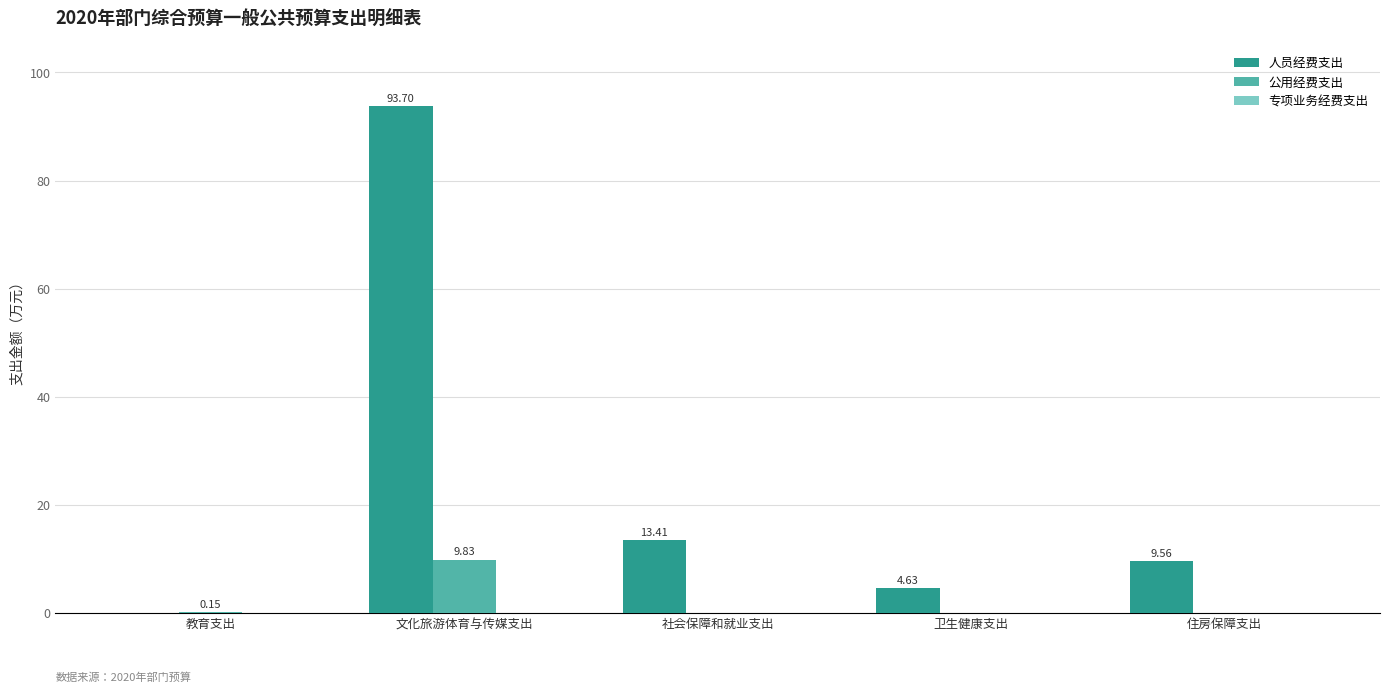

What is the spread (max minus min) of values at 社会保障和就业支出?

13.4